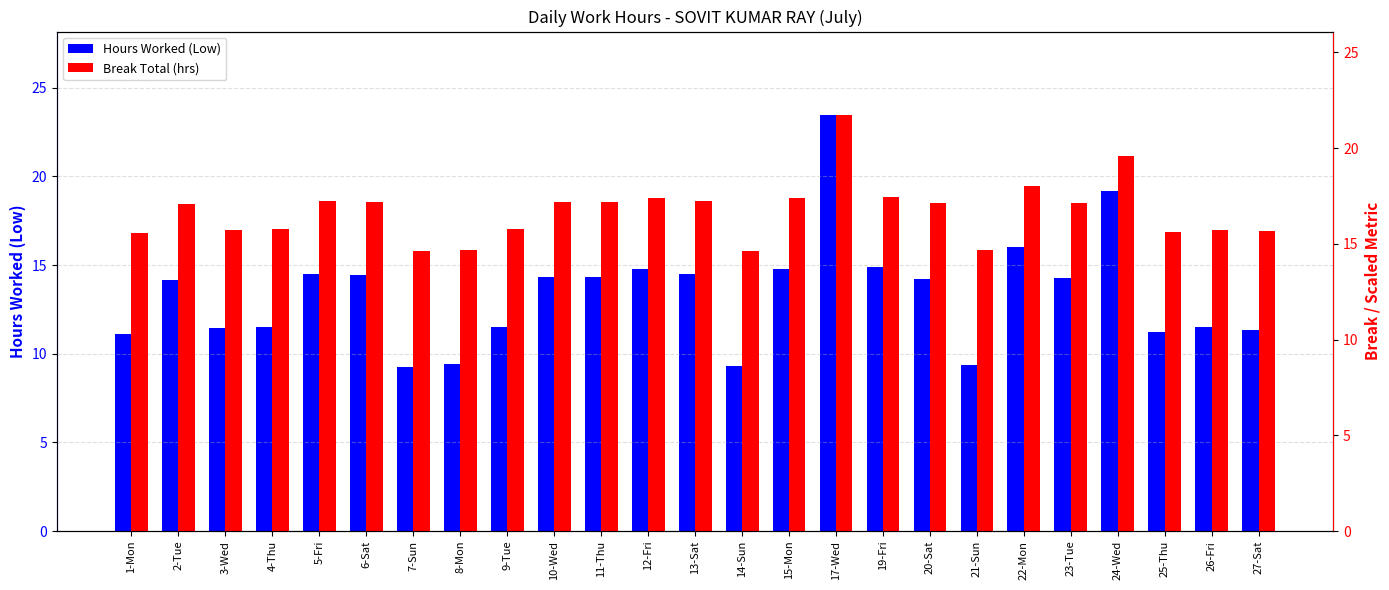

Reading left to right, list all the values displayed in this chart.

Hours Worked (Low): 11.1	14.2	11.4	11.5	14.5	14.4	9.3	9.4	11.5	14.3	14.3	14.8	14.5	9.3	14.8	23.5	14.9	14.2	9.4	16.1	14.3	19.2	11.2	11.5	11.4
Break Total (hrs): 15.6	17.1	15.7	15.8	17.2	17.2	14.6	14.7	15.8	17.2	17.2	17.4	17.3	14.7	17.4	21.7	17.4	17.1	14.7	18.0	17.1	19.6	15.6	15.7	15.7